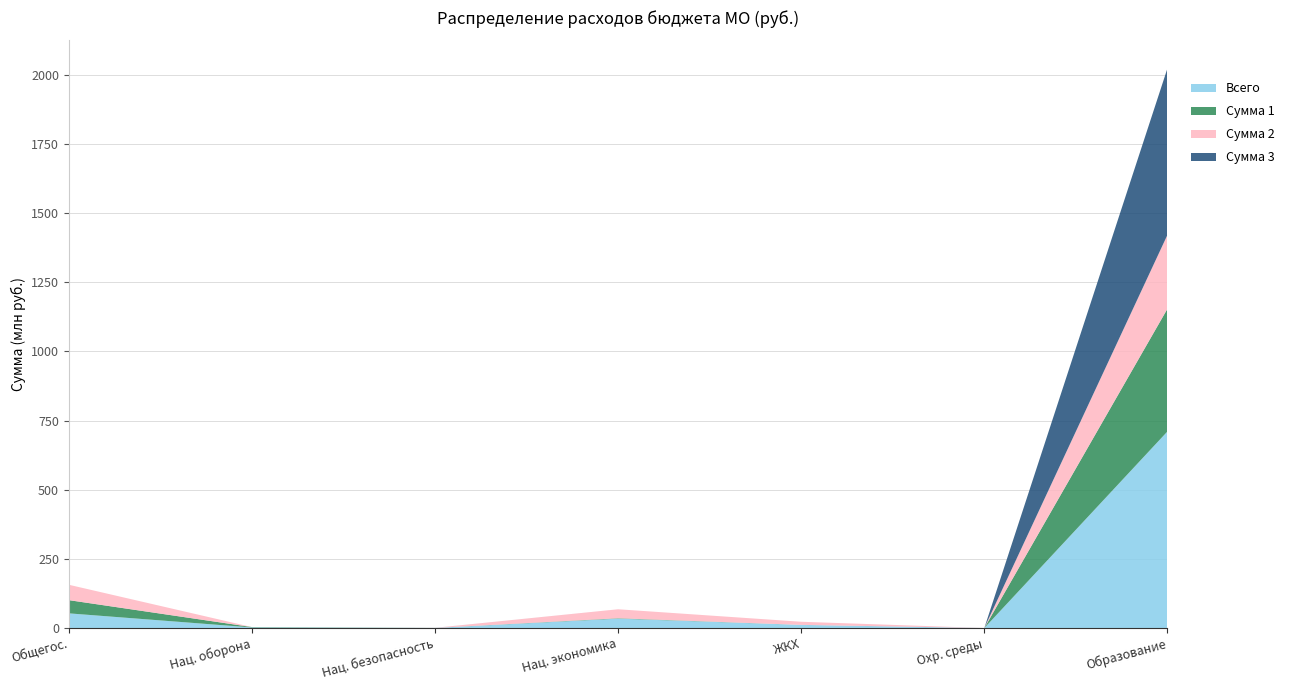

Reading left to right, list all the values displayed in this chart.

Всего: ОБЩЕГОСУДАРСТВЕННЫЕ ВОПРОСЫ=53149354.4	НАЦИОНАЛЬНАЯ ОБОРОНА=2144600.0	НАЦИОНАЛЬНАЯ БЕЗОПАСНОСТЬ=308244.1	НАЦИОНАЛЬНАЯ ЭКОНОМИКА=33959706.9	ЖИЛИЩНО-КОММУНАЛЬНОЕ ХОЗЯЙСТВО=11374559.9	ОХРАНА ОКРУЖАЮЩЕЙ СРЕДЫ=20000.0	ОБРАЗОВАНИЕ=710485397.4
Сумма 1: ОБЩЕГОСУДАРСТВЕННЫЕ ВОПРОСЫ=47799449.0	НАЦИОНАЛЬНАЯ ОБОРОНА=1404300.0	НАЦИОНАЛЬНАЯ БЕЗОПАСНОСТЬ=120000.0	НАЦИОНАЛЬНАЯ ЭКОНОМИКА=1500000.0	ЖИЛИЩНО-КОММУНАЛЬНОЕ ХОЗЯЙСТВО=120000.0	ОХРАНА ОКРУЖАЮЩЕЙ СРЕДЫ=120000.0	ОБРАЗОВАНИЕ=443480332.0
Сумма 2: ОБЩЕГОСУДАРСТВЕННЫЕ ВОПРОСЫ=55565656.0	НАЦИОНАЛЬНАЯ ОБОРОНА=0.0	НАЦИОНАЛЬНАЯ БЕЗОПАСНОСТЬ=188244.1	НАЦИОНАЛЬНАЯ ЭКОНОМИКА=32459706.9	ЖИЛИЩНО-КОММУНАЛЬНОЕ ХОЗЯЙСТВО=11254559.9	ОХРАНА ОКРУЖАЮЩЕЙ СРЕДЫ=0.0	ОБРАЗОВАНИЕ=267005065.3
Сумма 3: ОБЩЕГОСУДАРСТВЕННЫЕ ВОПРОСЫ=0.0	НАЦИОНАЛЬНАЯ ОБОРОНА=0.0	НАЦИОНАЛЬНАЯ БЕЗОПАСНОСТЬ=80000.0	НАЦИОНАЛЬНАЯ ЭКОНОМИКА=0.0	ЖИЛИЩНО-КОММУНАЛЬНОЕ ХОЗЯЙСТВО=0.0	ОХРАНА ОКРУЖАЮЩЕЙ СРЕДЫ=0.0	ОБРАЗОВАНИЕ=601878579.0